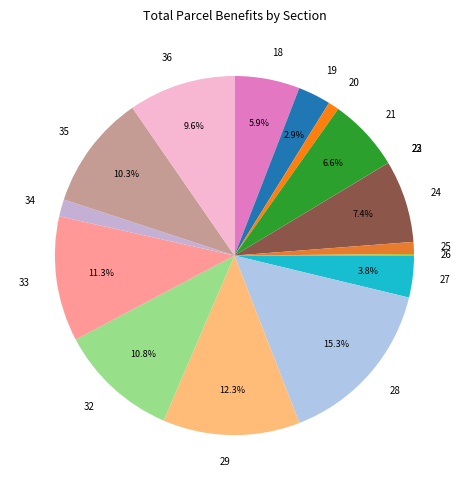

Does 29 account for over 50% of the chart?

No